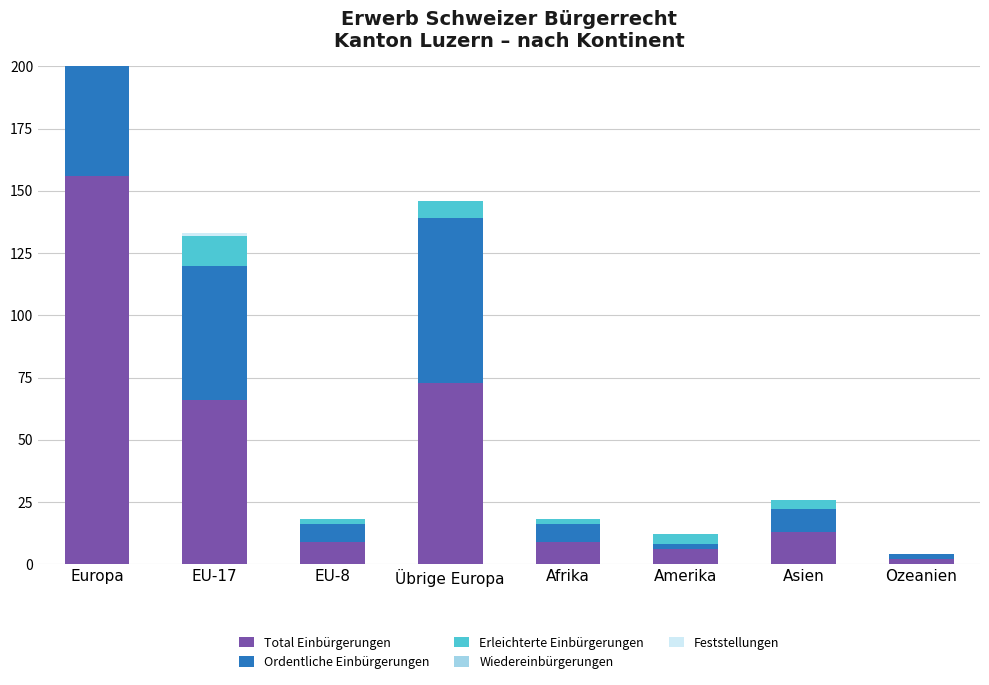

How many values in Erleichterte Einbürgerungen are above zero?

7